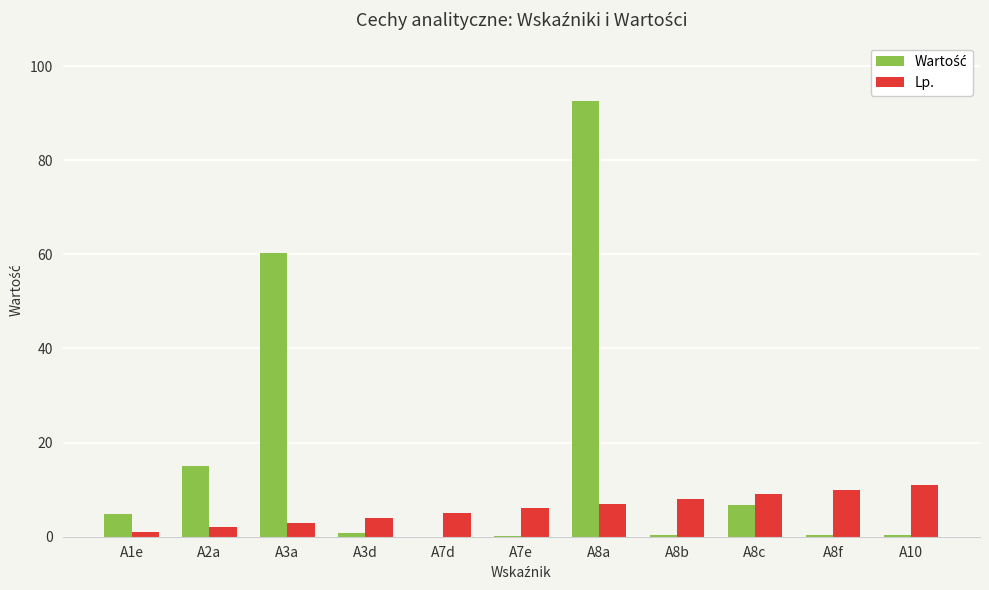

What is the greatest value displayed?

92.6